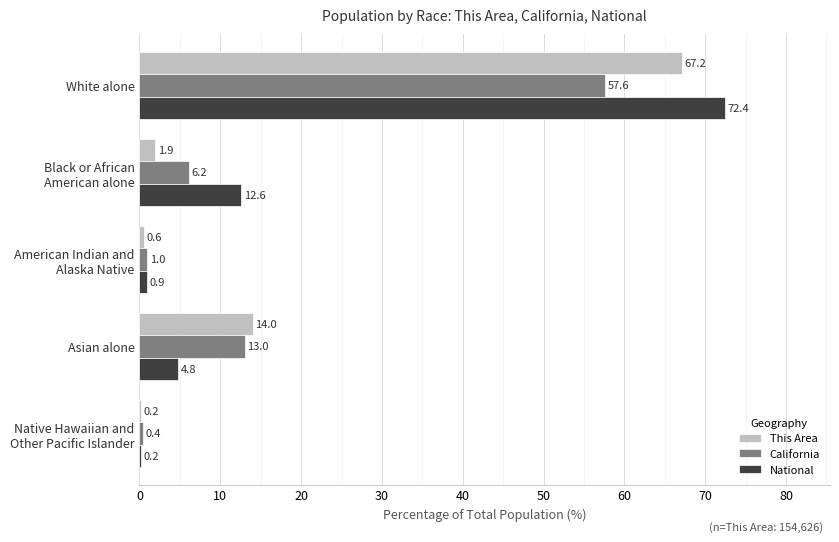

At which label is This Area closest to 33?

Asian alone